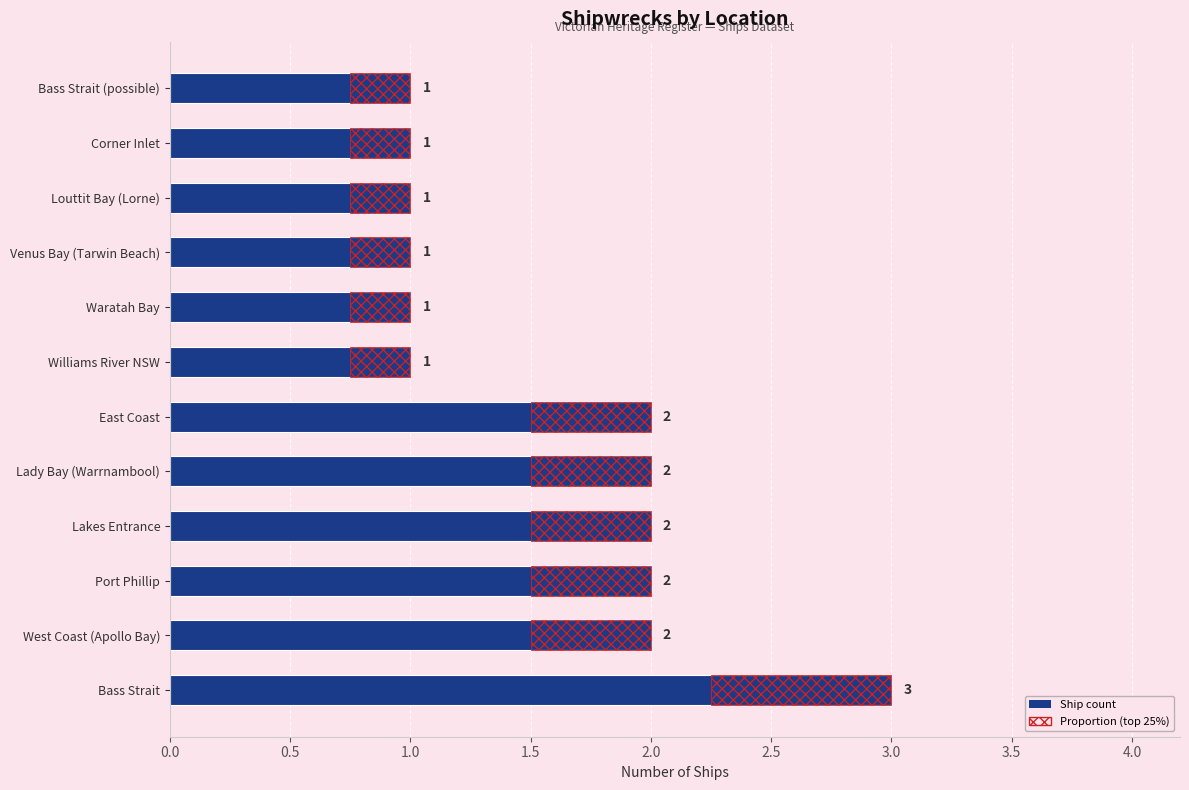

What is the sum of all values?

19